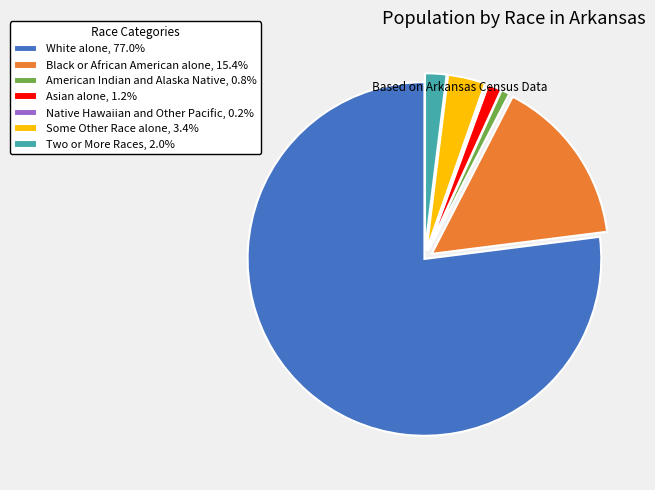

Approximately how many times larger is the value at Black or African American alone, 15.4% compared to Two or More Races, 2.0%?

7.9